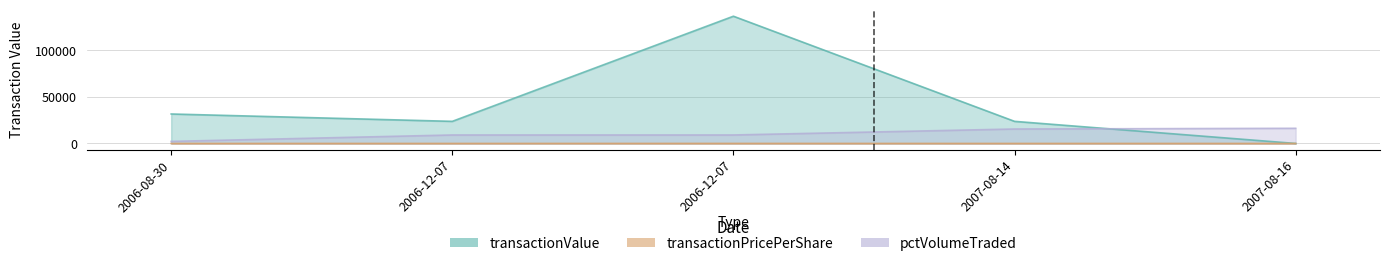

Which has a higher value, 2006-08-30 or 2007-08-16?

2006-08-30